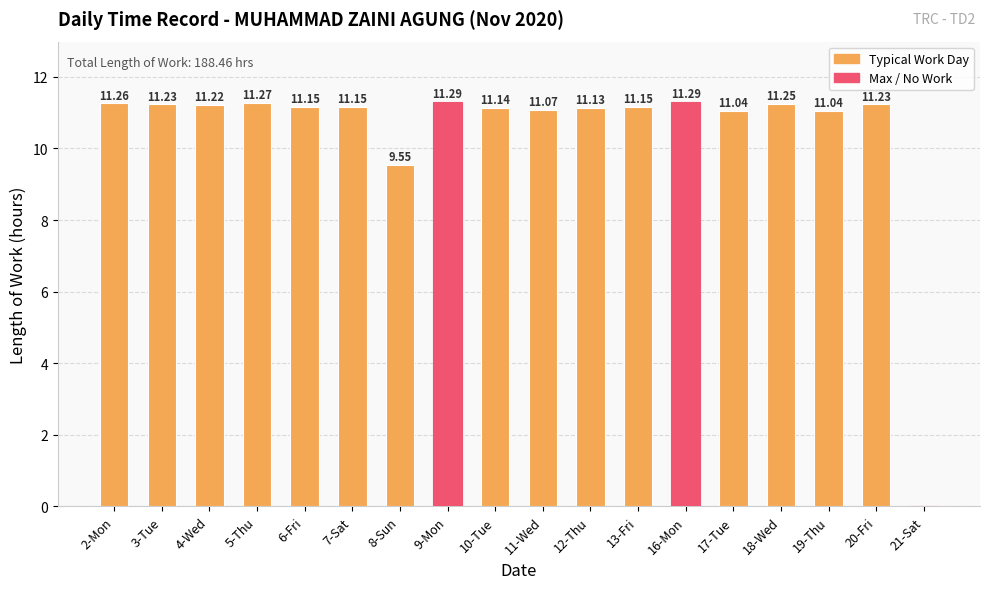

What is the sum of the values at 11-Wed and 3-Tue?

22.3